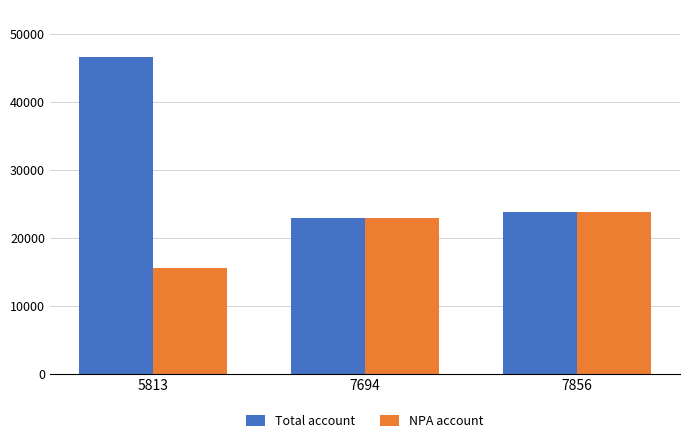

What is the minimum value for NPA account?

15502